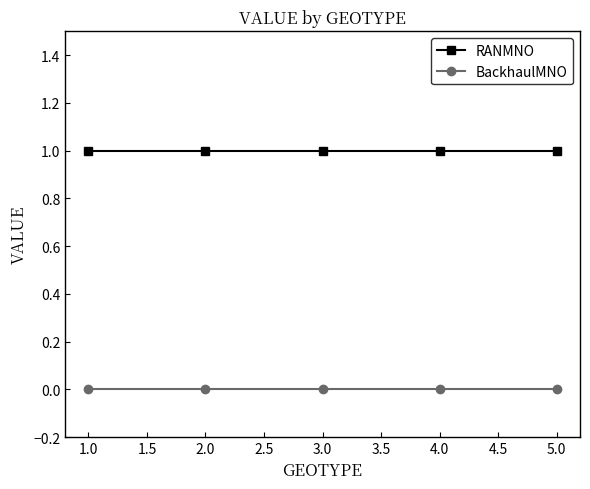

Is the value of BackhaulMNO at 3.0 greater than the value of RANMNO at 1.0?

No